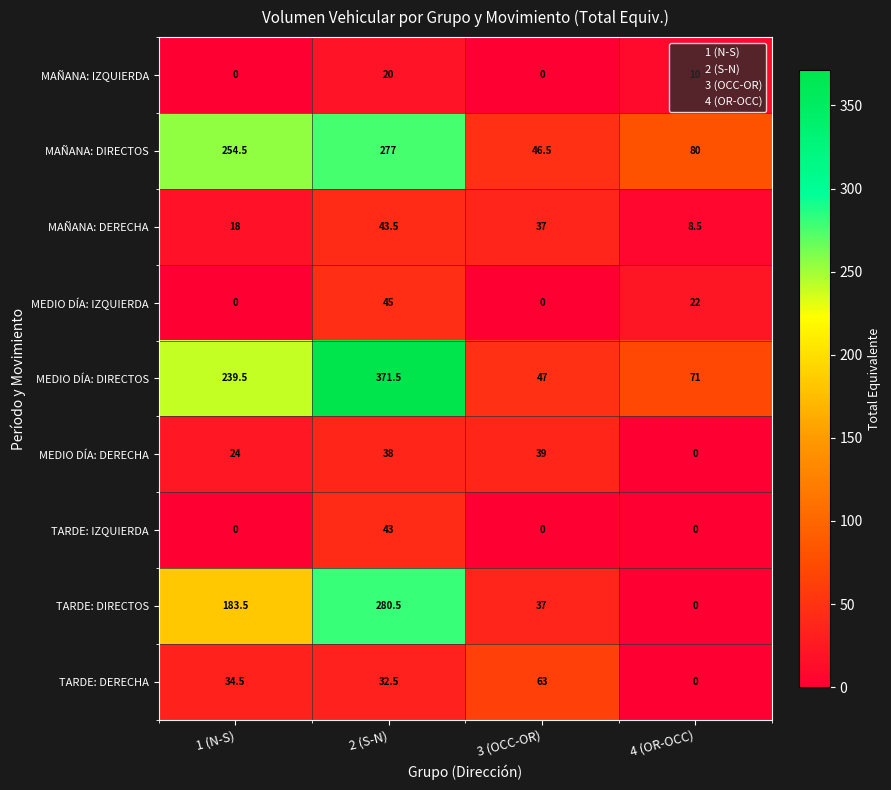

At which label does MAÑANA: DERECHA reach its minimum?

4 (OR-OCC)